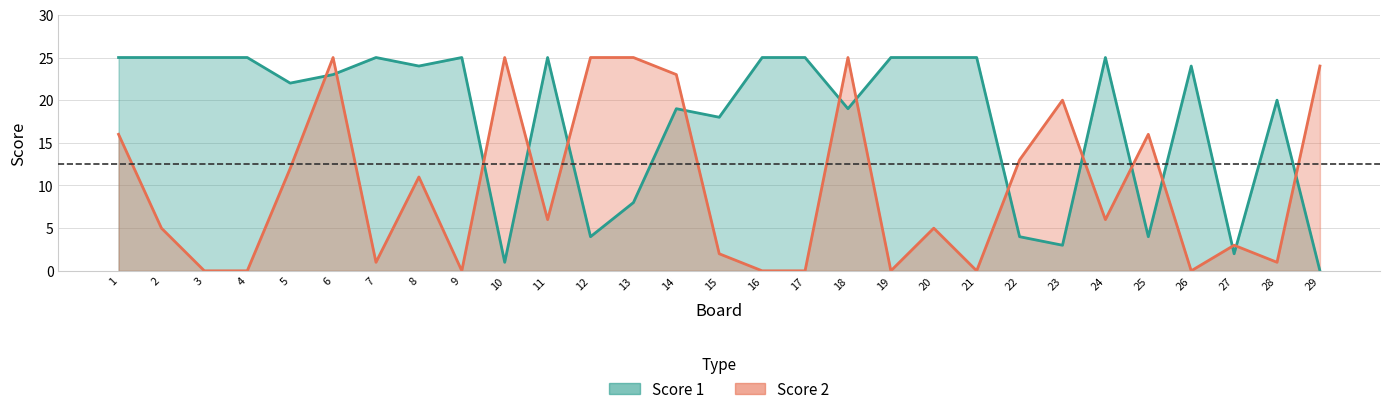

Which category has the highest value across all series?

1